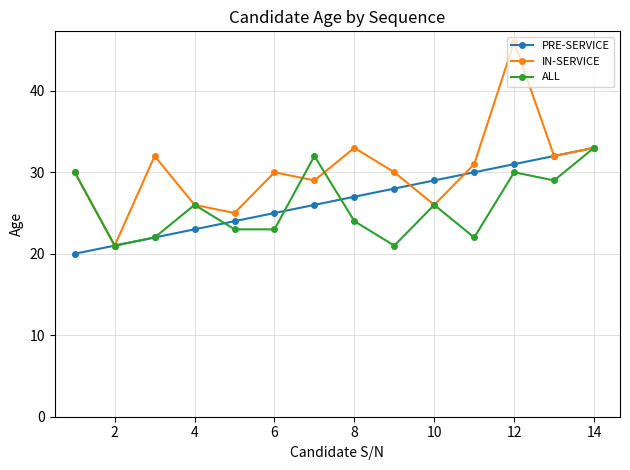

What is the value of the IN-SERVICE point at the 3rd from the left?

32